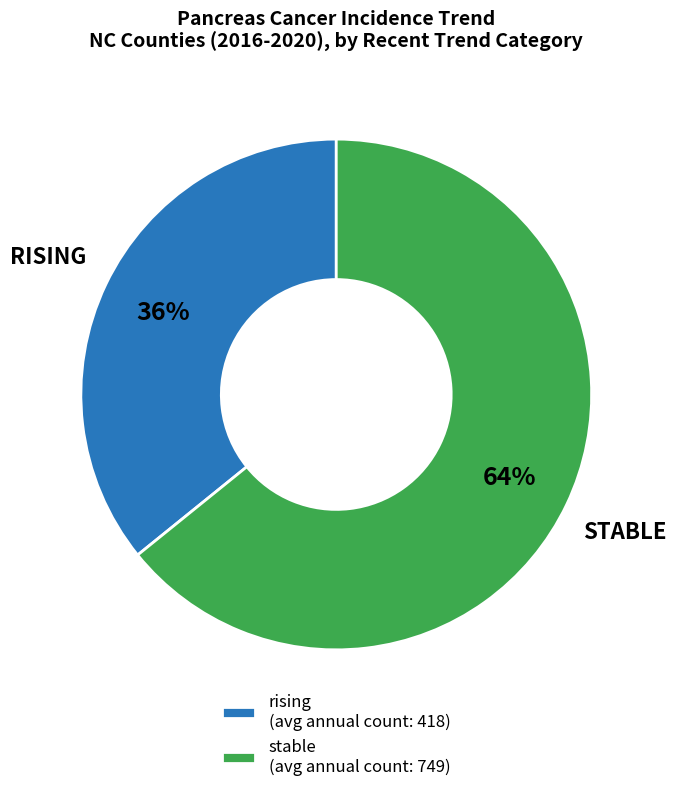

How many segments does this pie chart have?

2